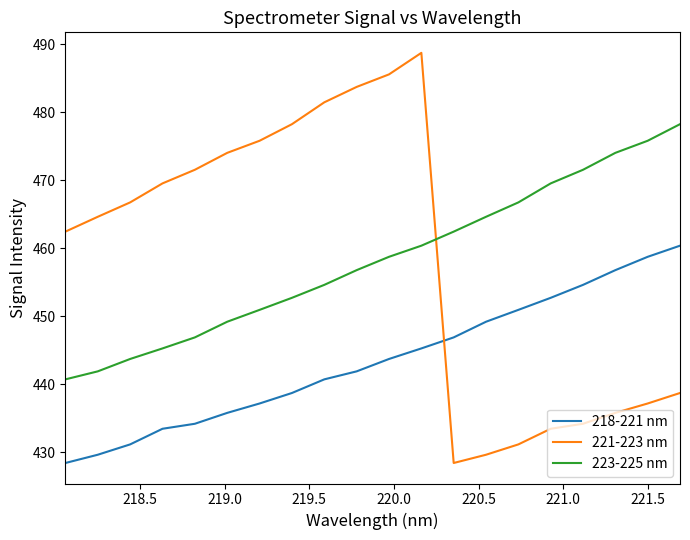

List the series in order of their peak value, lowest first.

218-221 nm, 223-225 nm, 221-223 nm